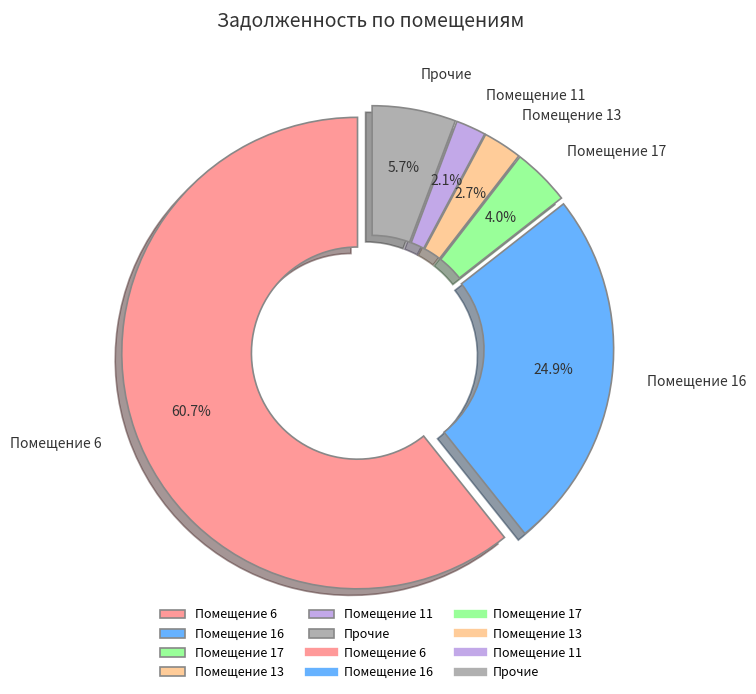

Which slice is the smallest?

Помещение 11